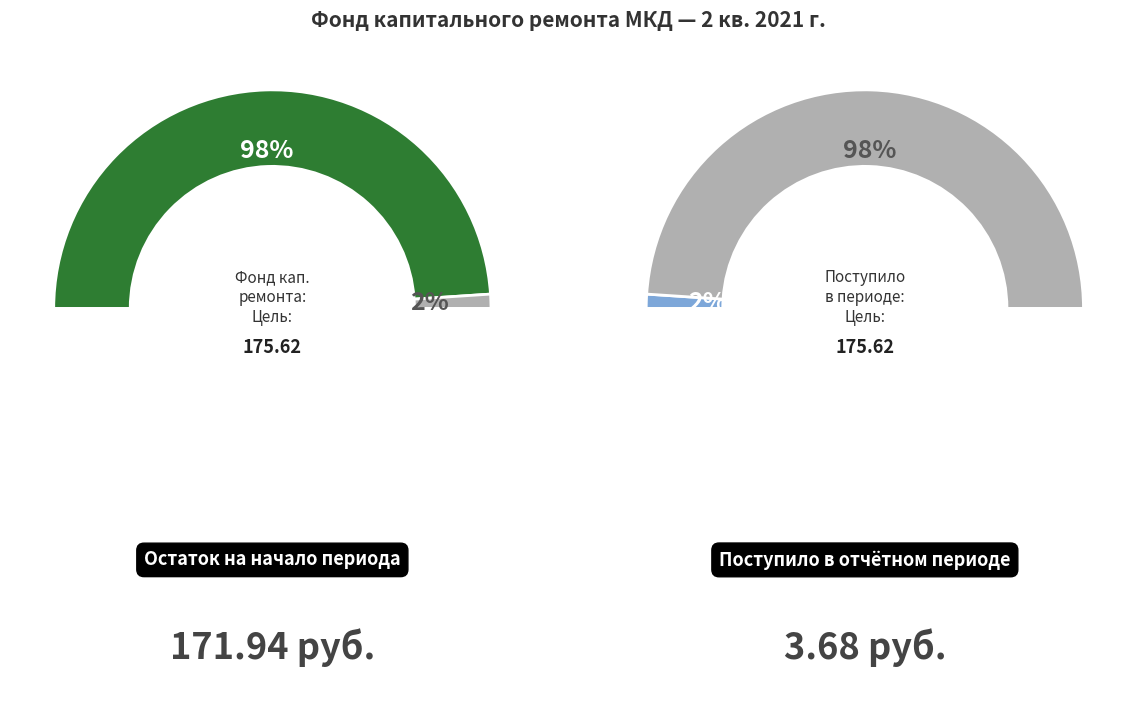

Count the number of slices in the pie.

2